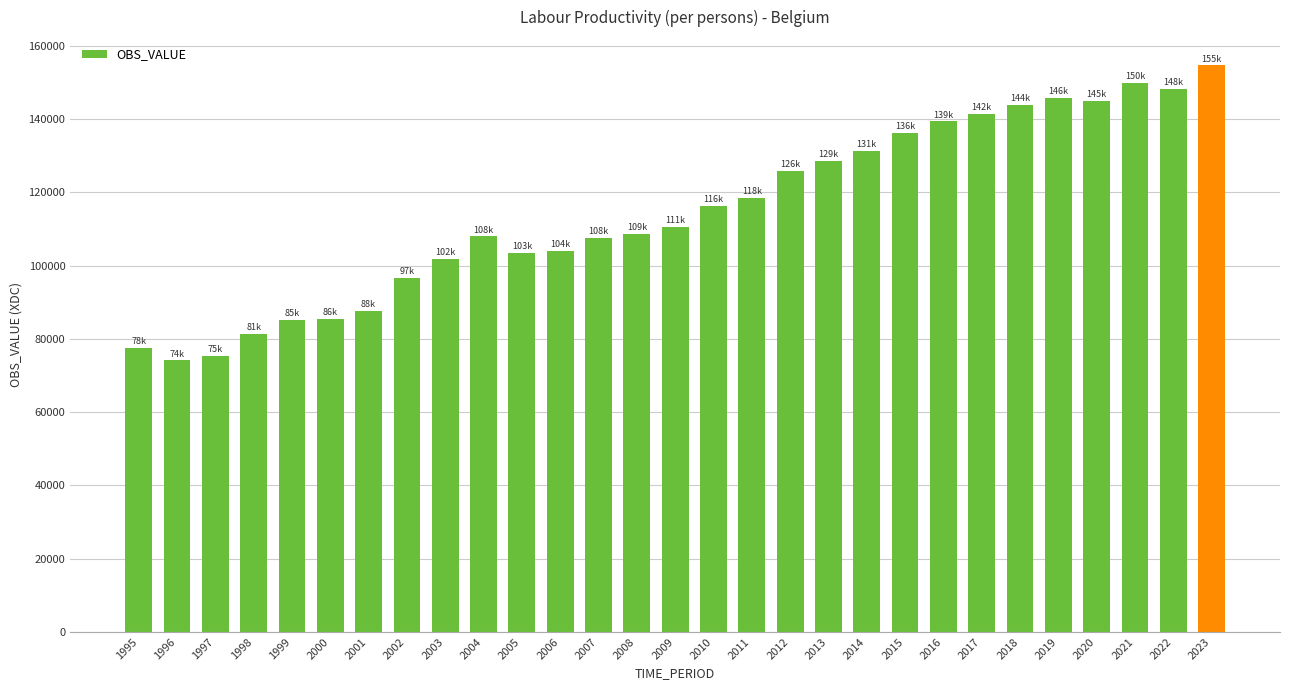

What is the difference between the maximum and minimum values?

80517.4